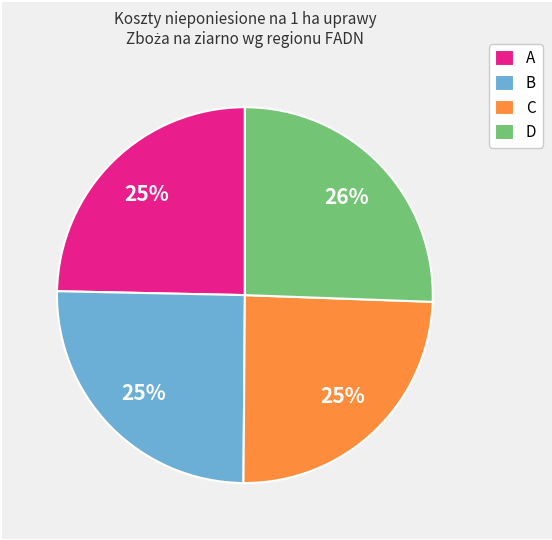

Combined, do D and A account for over 50%?

Yes